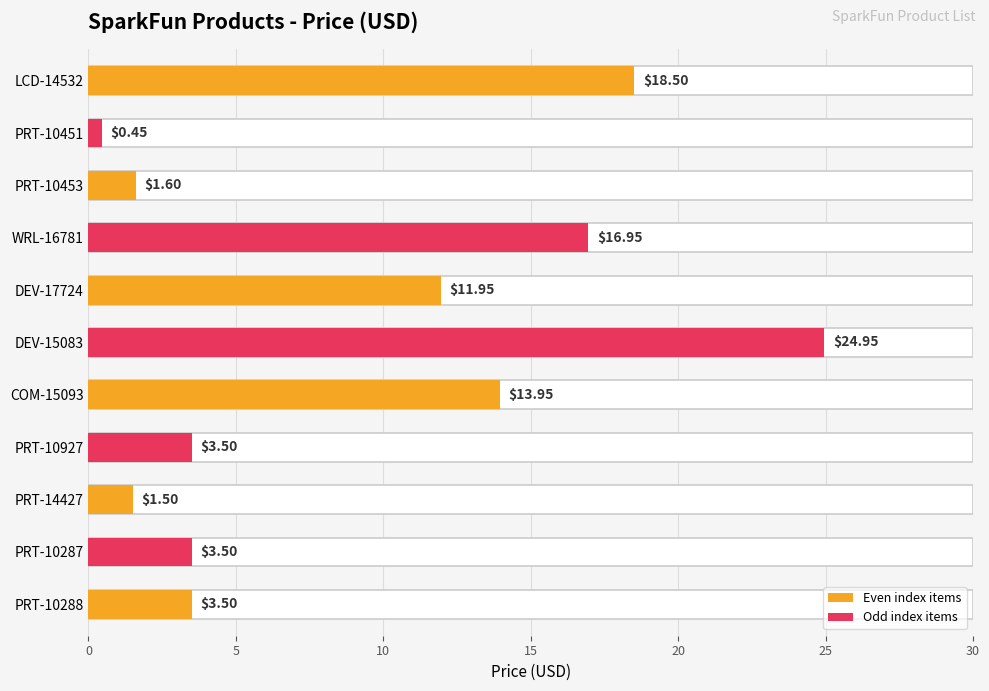

What is the minimum value shown in the chart?

0.5